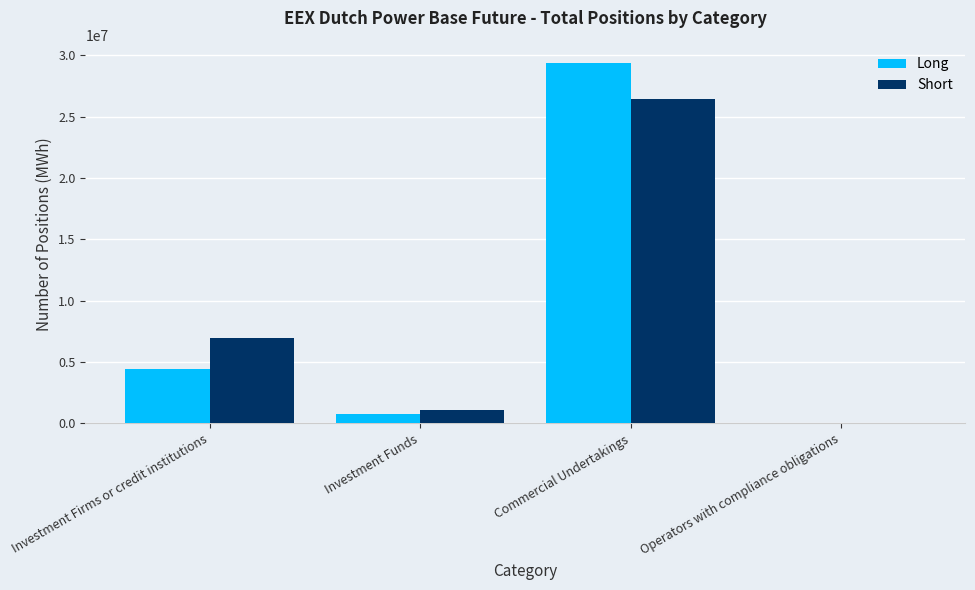

Reading right to left, list all the values displayed in this chart.

Long: 0	29382754	759898	4408187
Short: 0	26417690	1081705	6974090